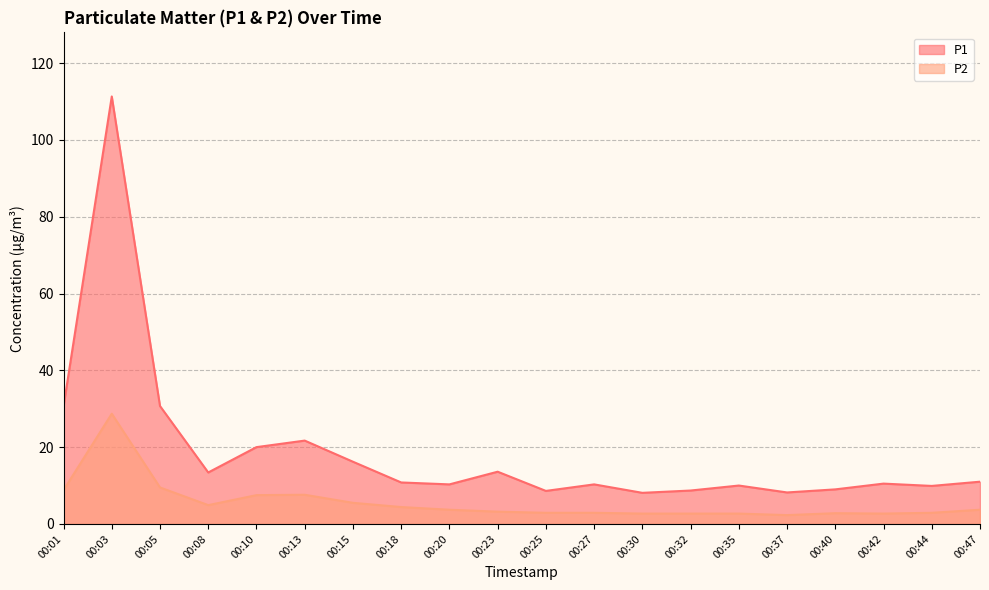

True or false: P1 has a value of 14.9 at 00:42.

False